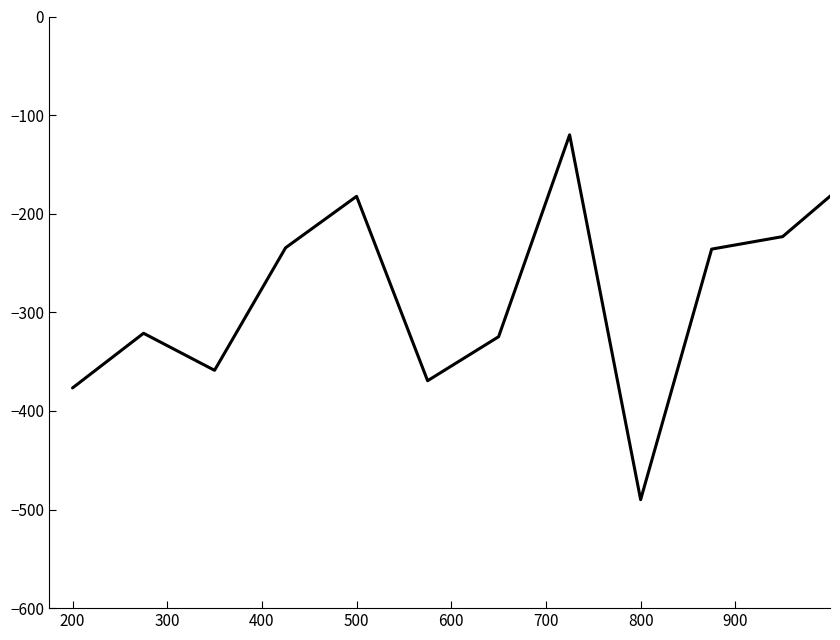

What is the difference between the maximum and minimum values?

370.0